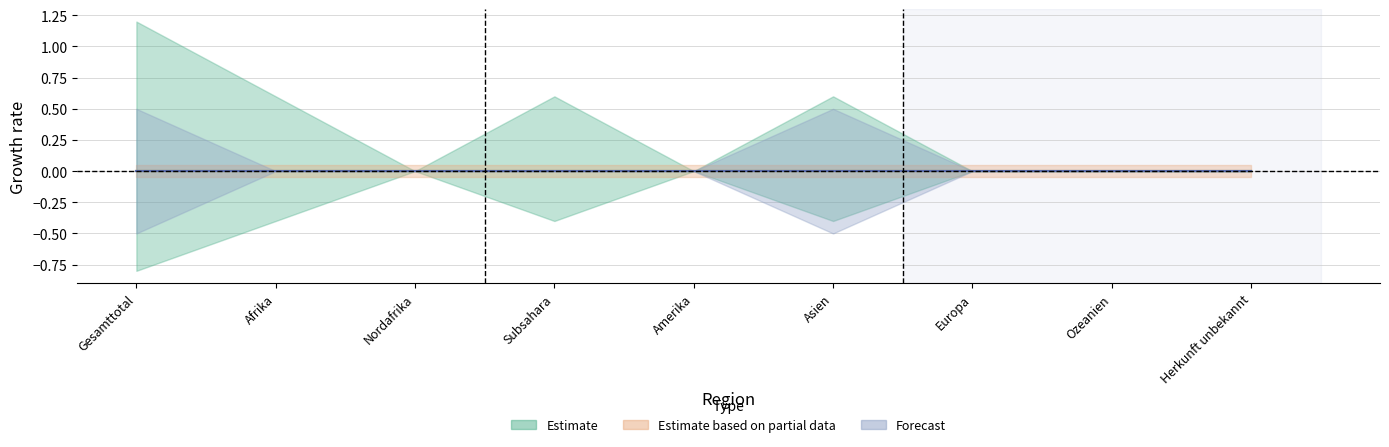

How many lines are shown in the chart?

3